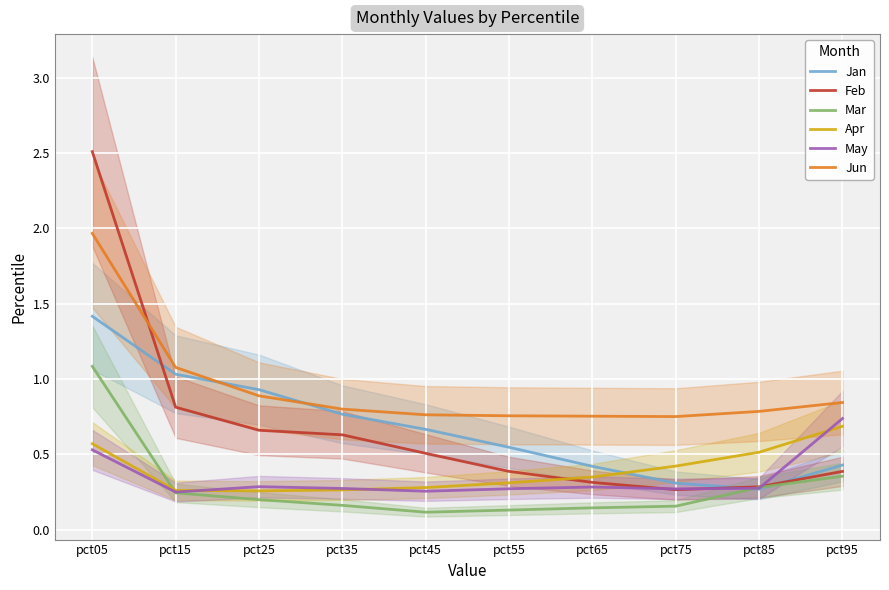

What are all the series names shown in the legend?

Jan, Feb, Mar, Apr, May, Jun